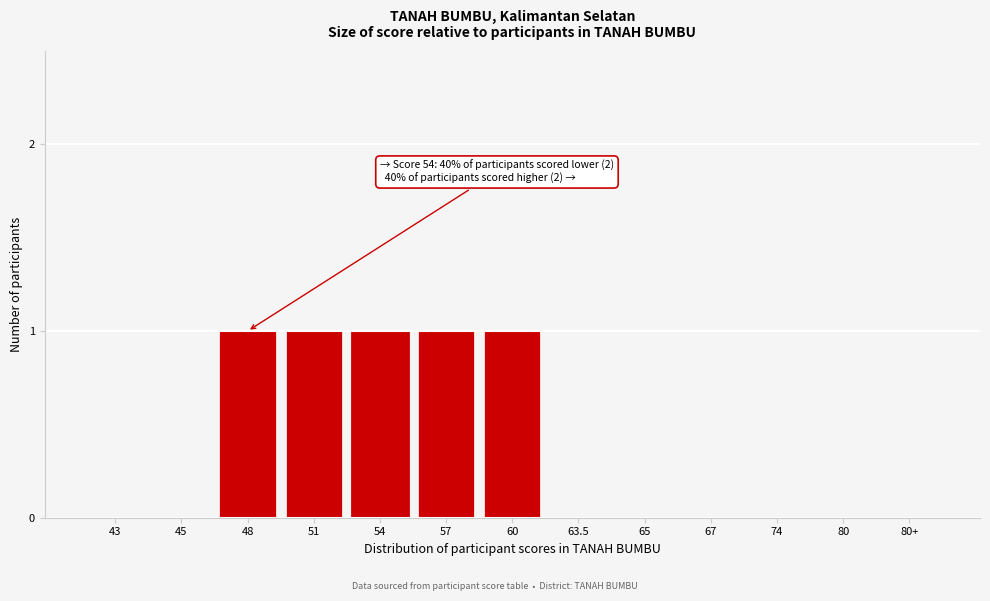

Reading left to right, transcribe all the data shown in this chart.

43=0	45=0	48=1	51=1	54=1	57=1	60=1	63.5=0	65=0	67=0	74=0	80=0	80+=0